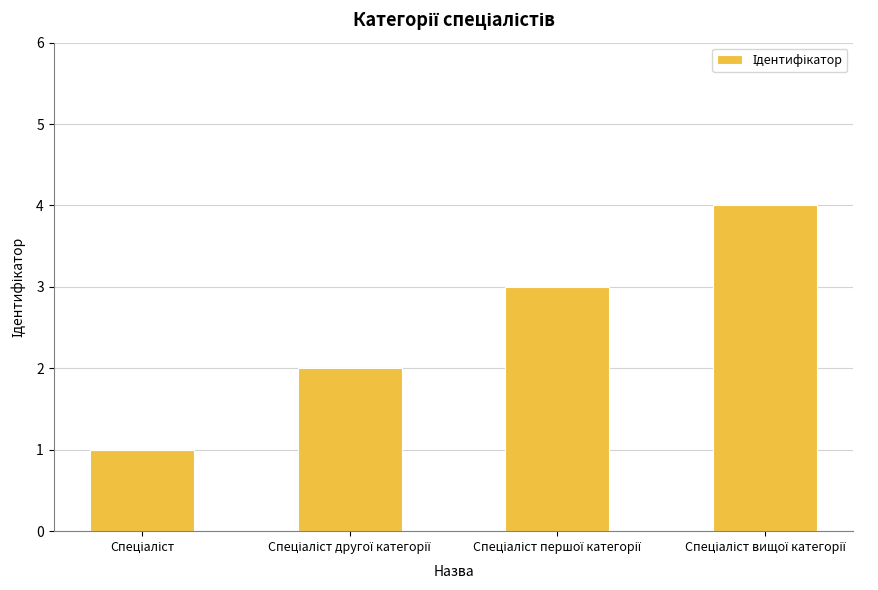

What is the difference between the maximum and minimum values?

3